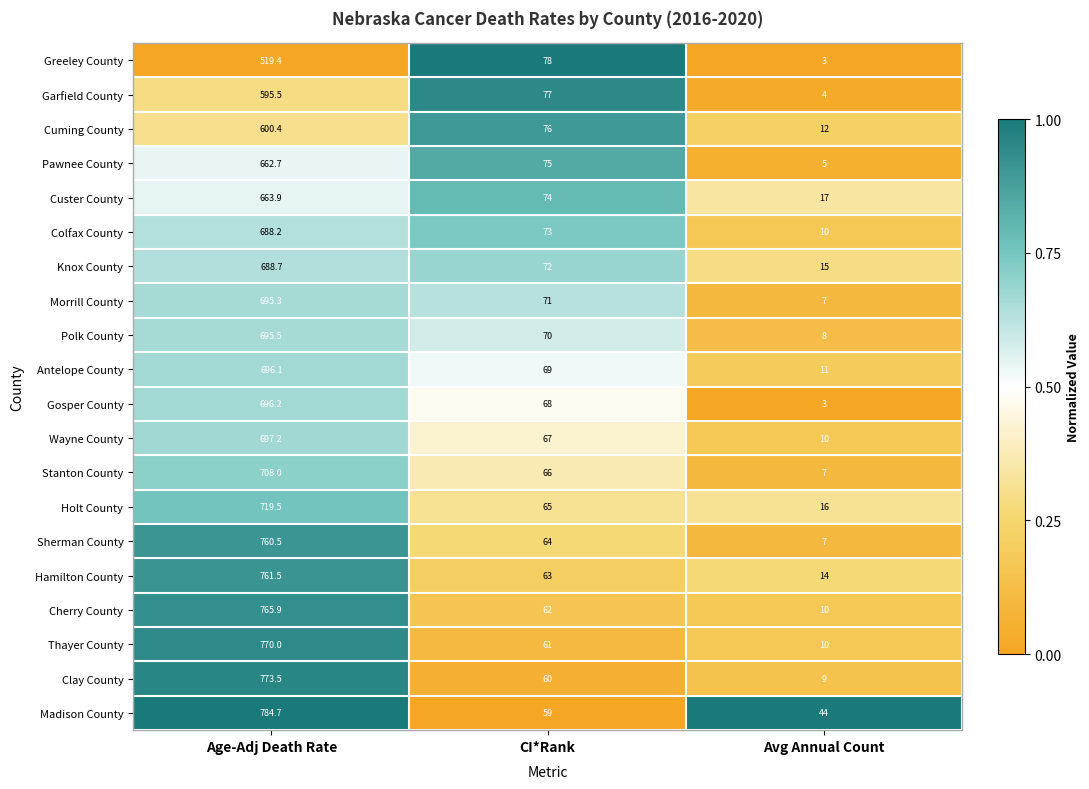

Count the number of data series in this chart.

20